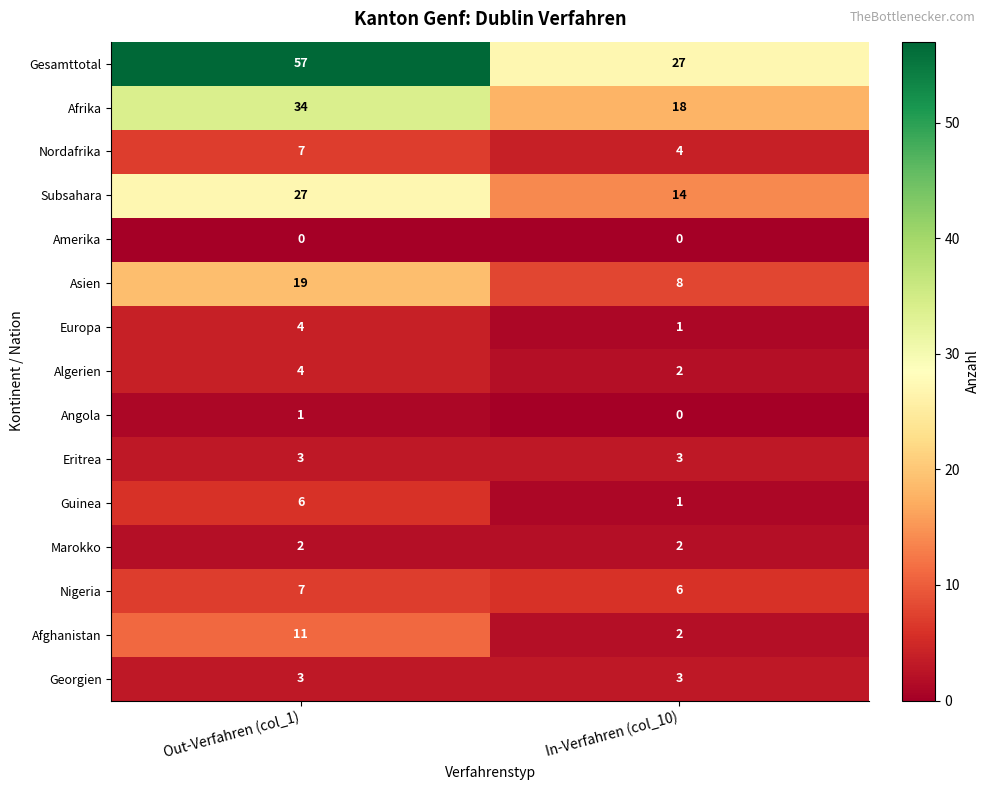

Reading left to right, extract all data points from this chart.

Gesamttotal: Out-Verfahren (col_1)=57	In-Verfahren (col_10)=27
Afrika: Out-Verfahren (col_1)=34	In-Verfahren (col_10)=18
Nordafrika: Out-Verfahren (col_1)=7	In-Verfahren (col_10)=4
Subsahara: Out-Verfahren (col_1)=27	In-Verfahren (col_10)=14
Amerika: Out-Verfahren (col_1)=0	In-Verfahren (col_10)=0
Asien: Out-Verfahren (col_1)=19	In-Verfahren (col_10)=8
Europa: Out-Verfahren (col_1)=4	In-Verfahren (col_10)=1
Algerien: Out-Verfahren (col_1)=4	In-Verfahren (col_10)=2
Angola: Out-Verfahren (col_1)=1	In-Verfahren (col_10)=0
Eritrea: Out-Verfahren (col_1)=3	In-Verfahren (col_10)=3
Guinea: Out-Verfahren (col_1)=6	In-Verfahren (col_10)=1
Marokko: Out-Verfahren (col_1)=2	In-Verfahren (col_10)=2
Nigeria: Out-Verfahren (col_1)=7	In-Verfahren (col_10)=6
Afghanistan: Out-Verfahren (col_1)=11	In-Verfahren (col_10)=2
Georgien: Out-Verfahren (col_1)=3	In-Verfahren (col_10)=3